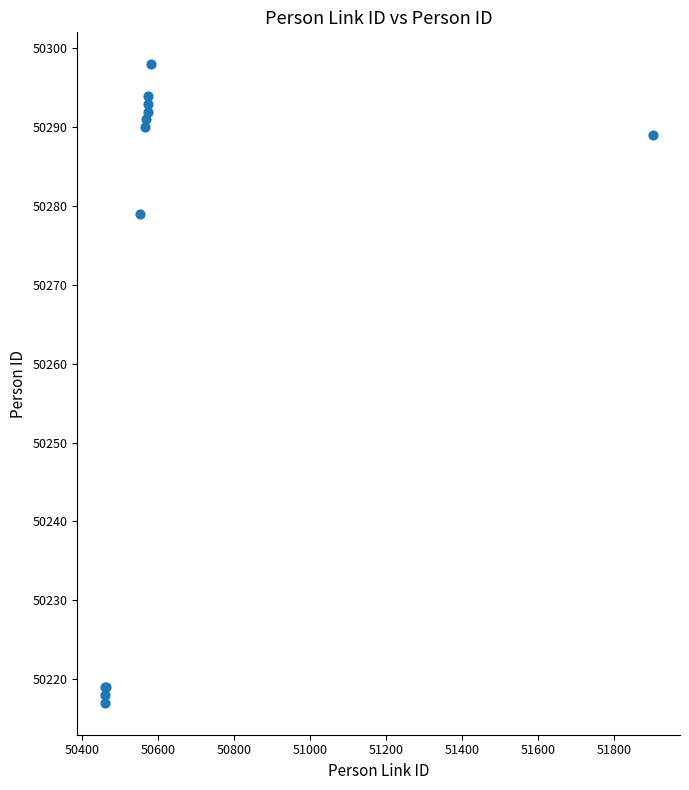

What Y value in the scatter plot is closest to 50257?

50279